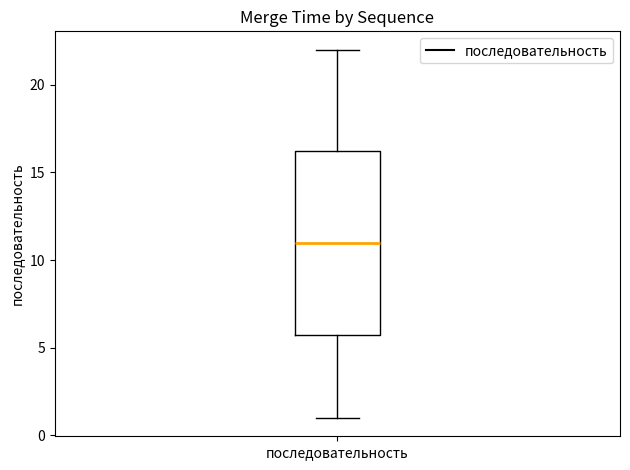

Read this box plot against the y-axis: the position of the median line, the range covered by the box, and the ends of both whiskers. The values are not printed on the chart, so give them approximately, as read against the axis.

median 11.0, box 6.0 to 16.5, whiskers 1.0 to 22.0